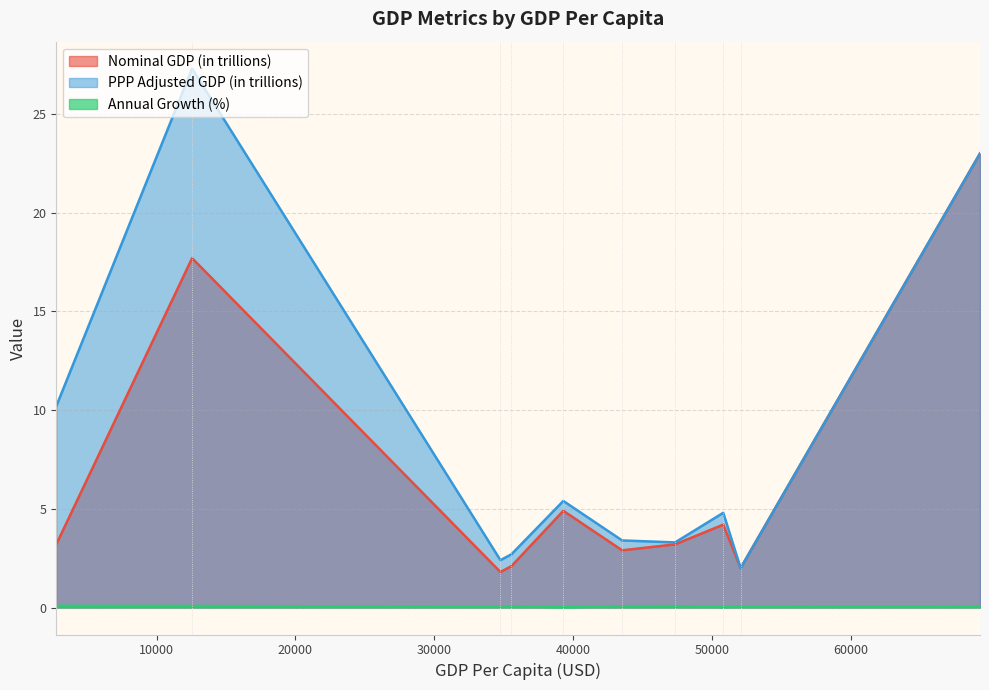

What is the greatest value displayed?

27.3